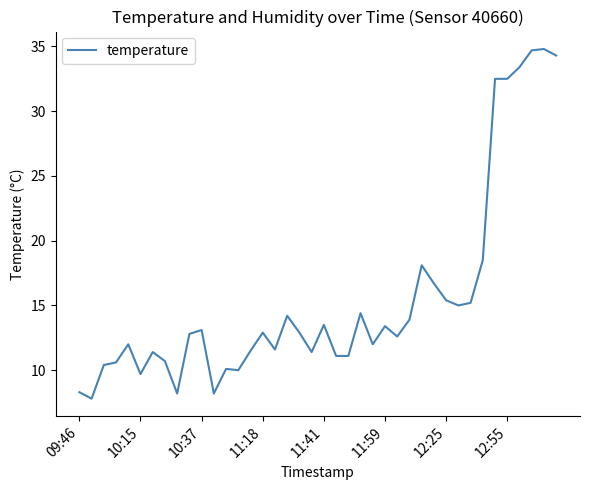

What is the greatest value displayed?

34.8